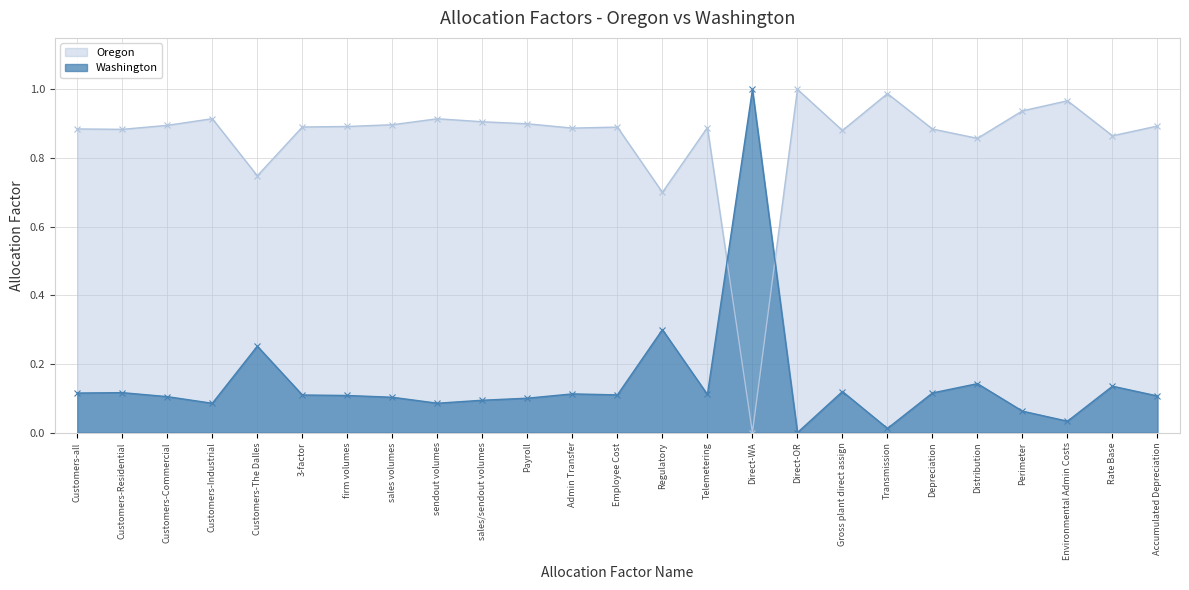

True or false: Oregon has more than 1 points higher than both neighbors.

True